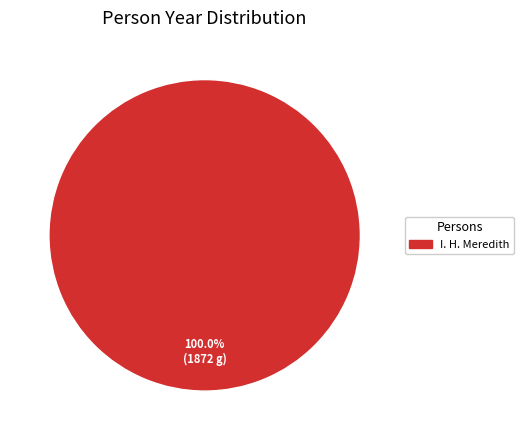

Does any single category account for the majority?

Yes